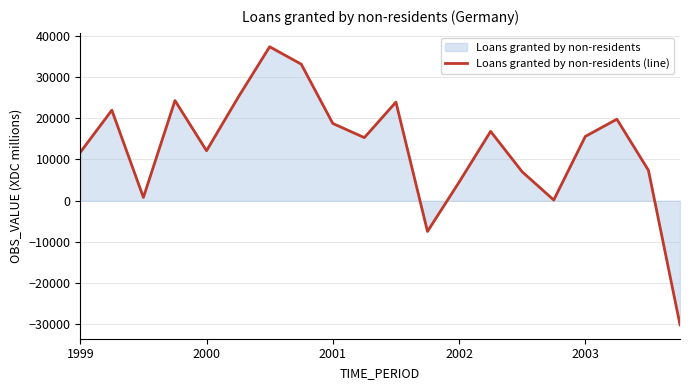

What is the ratio of the value at 2003 to the value at 1999?

1.3